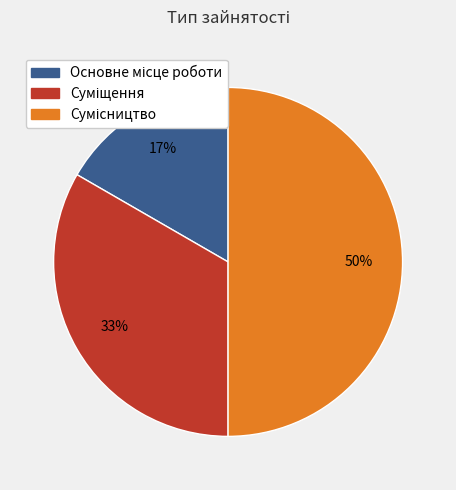

To the nearest percent, what is the difference between the largest and smallest slice percentages?

33%